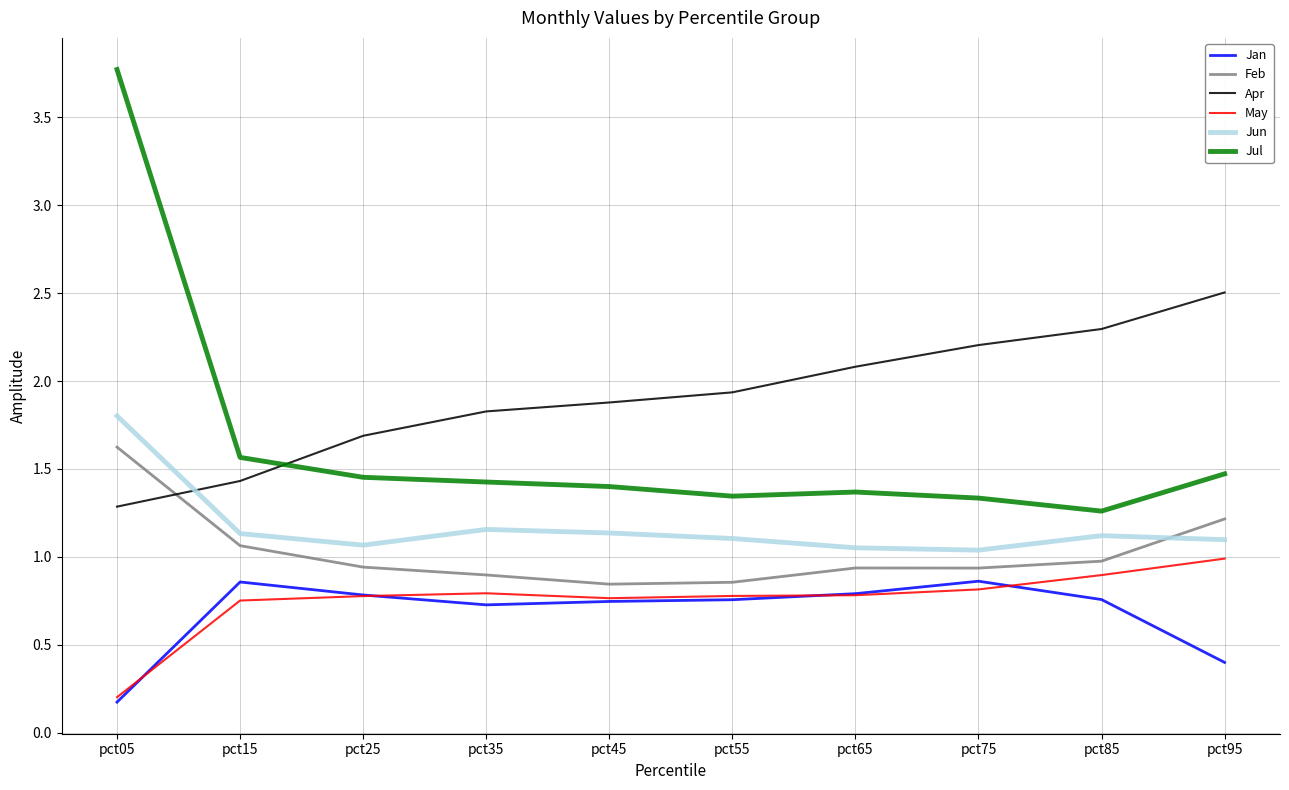

What is the spread (max minus min) of values at pct75?

1.4